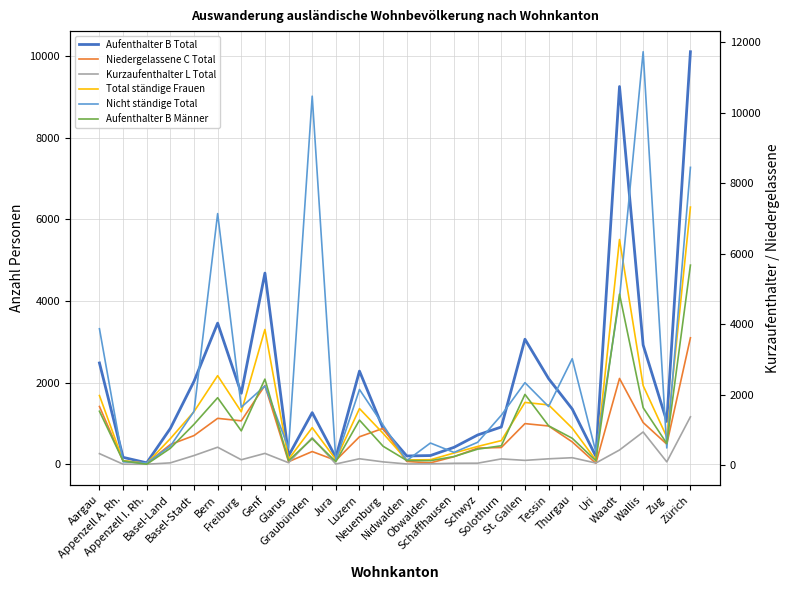

Is the value of Aufenthalter B Männer at Obwalden greater than the value of Niedergelassene C Total at St. Gallen?

No